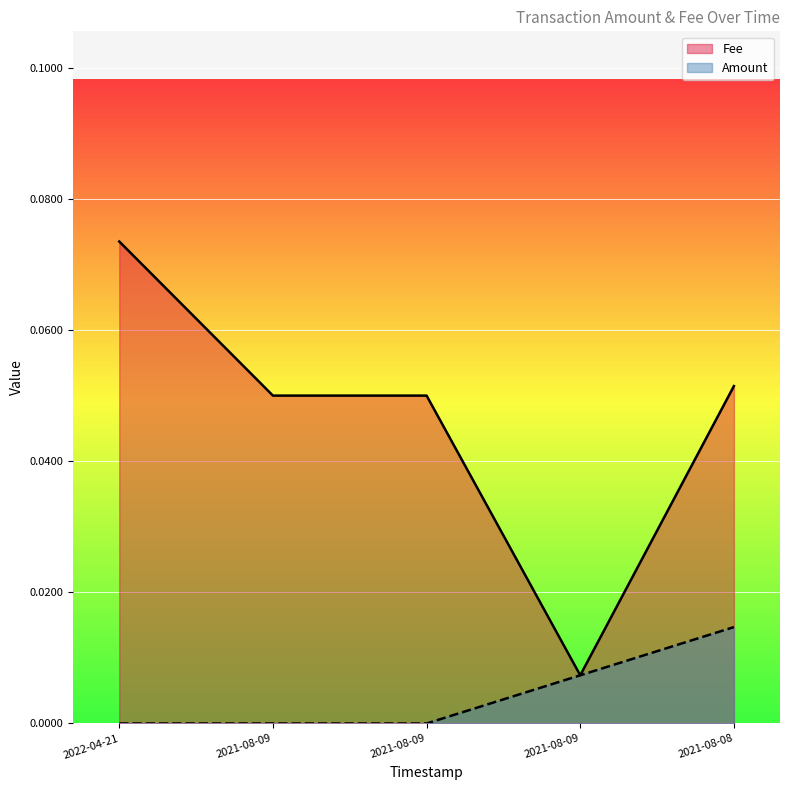

Which series has the widest spread of values?

Fee